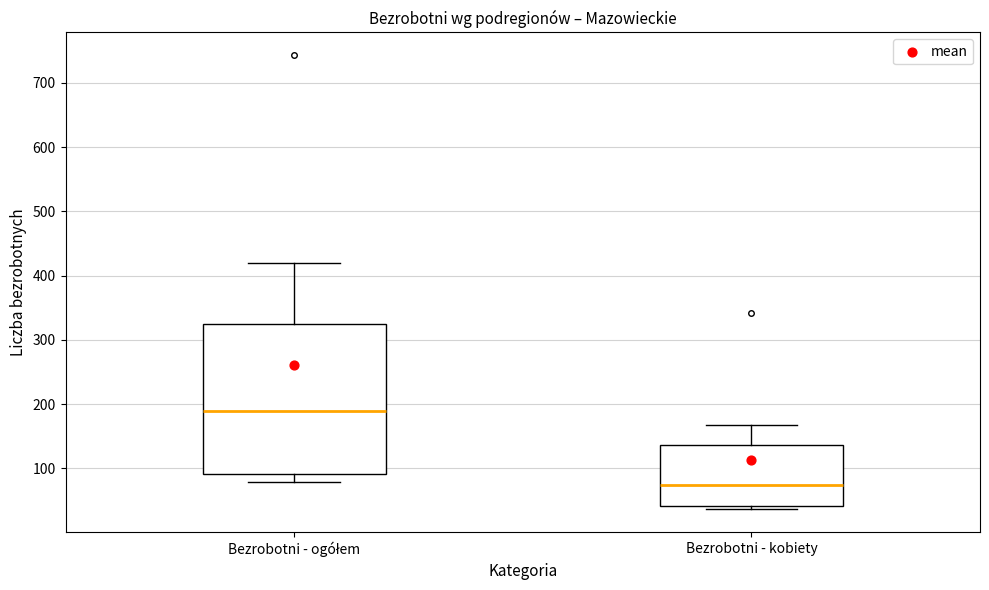

Where is the upper edge of the box for Bezrobotni - ogółem on the y-axis? The values are not printed on the chart, so give them approximately, as read against the axis.

330